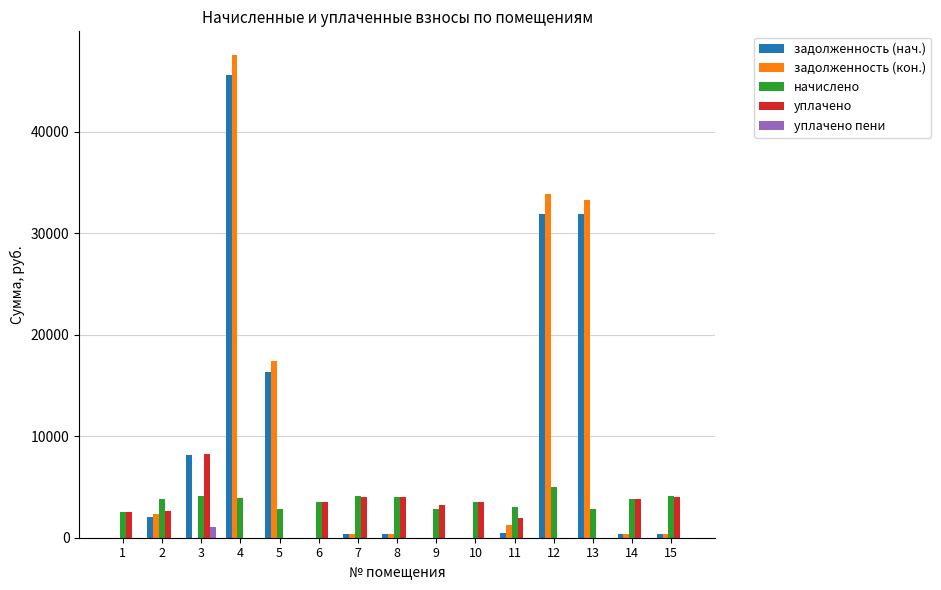

What is the maximum value shown in the chart?

47538.0